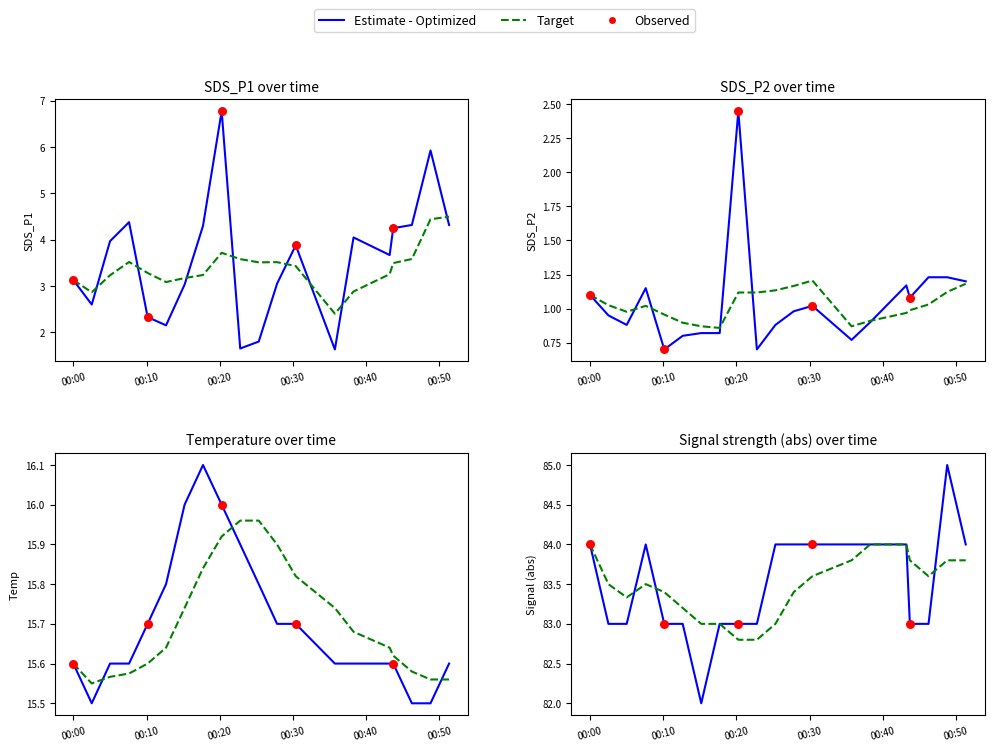

Which series reaches the maximum Y coordinate?

Signal